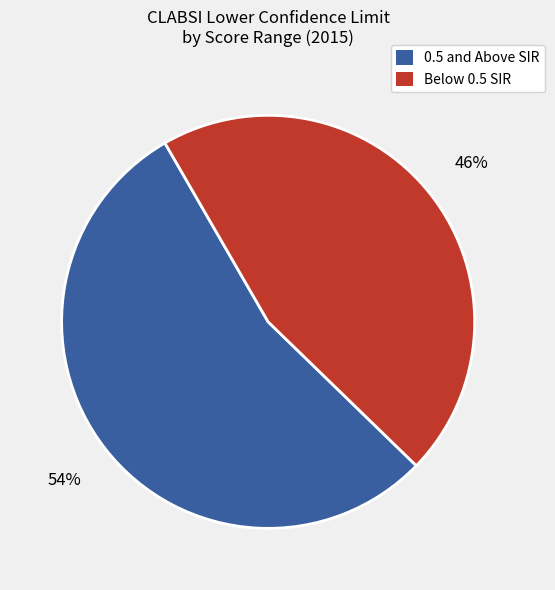

To the nearest percent, what is the average slice percentage?

50%